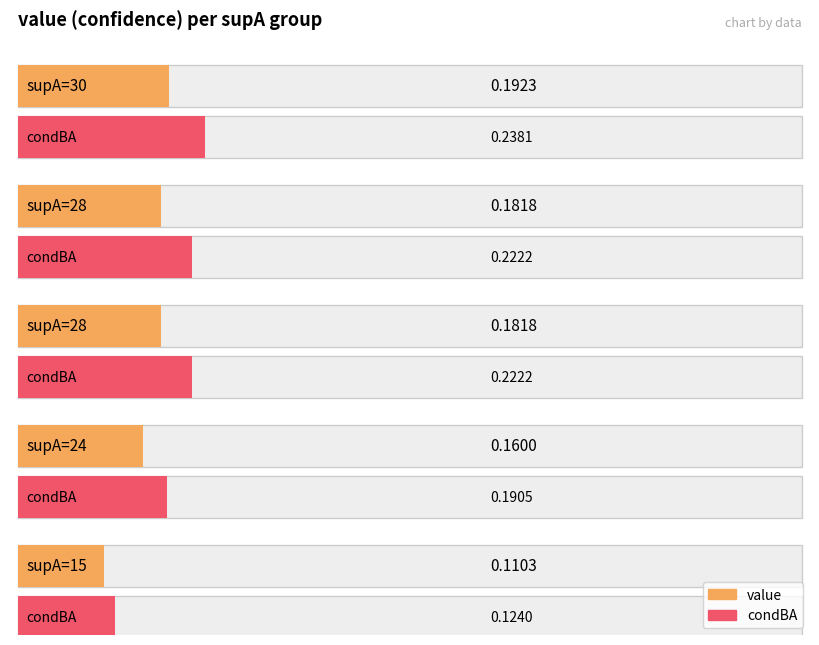

At which label is condBA closest to 0?

15